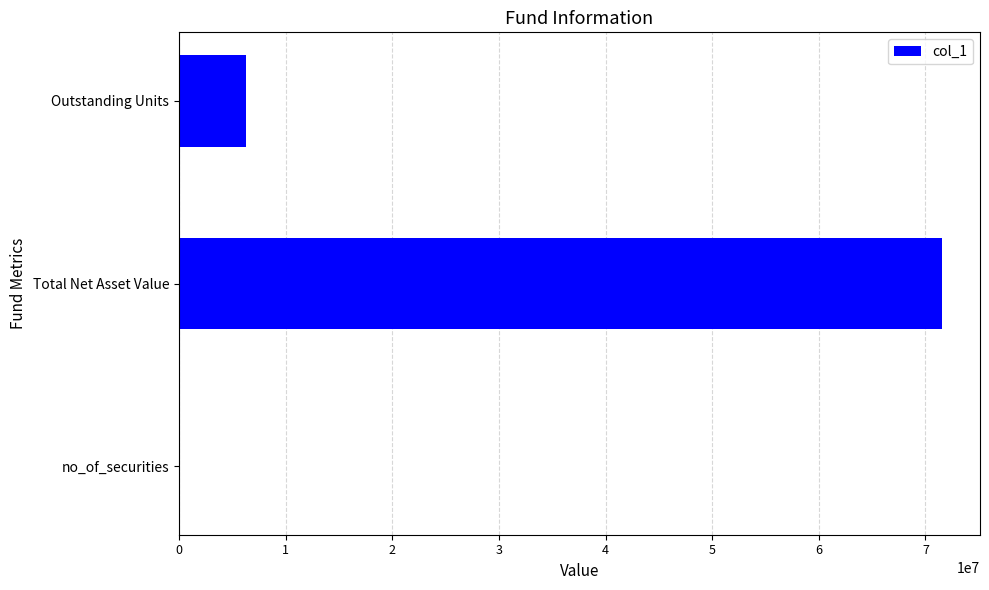

What is the sum of all values?

77833315.4